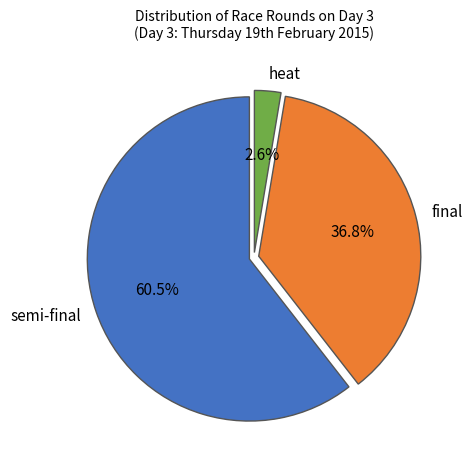

Combined, what portion of the pie is heat and semi-final?

63.2%